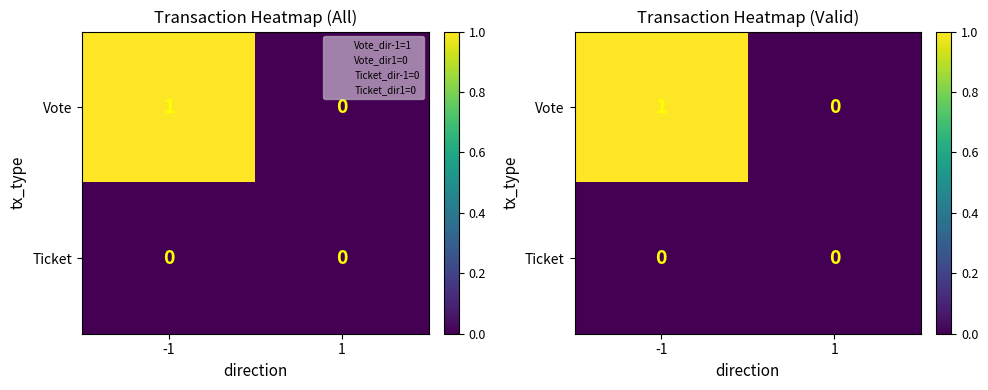

How many data points in Vote are less than 1?

1